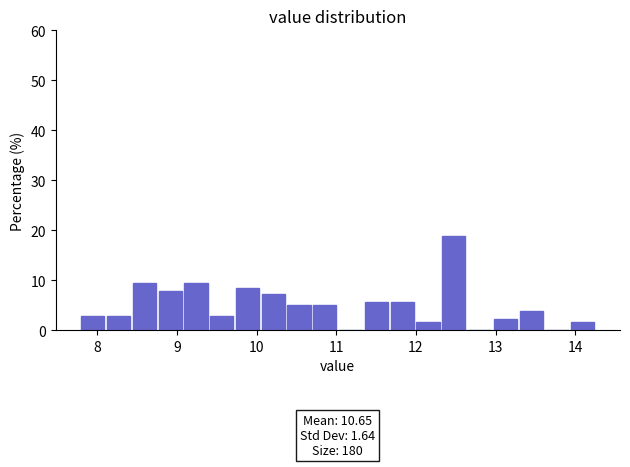

Read against the x-axis, roughly where is the centre of the tallest bar?

12.5